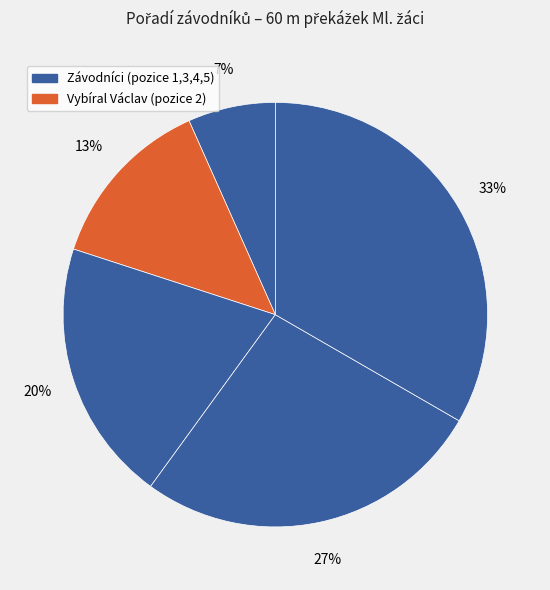

How many segments does this pie chart have?

5